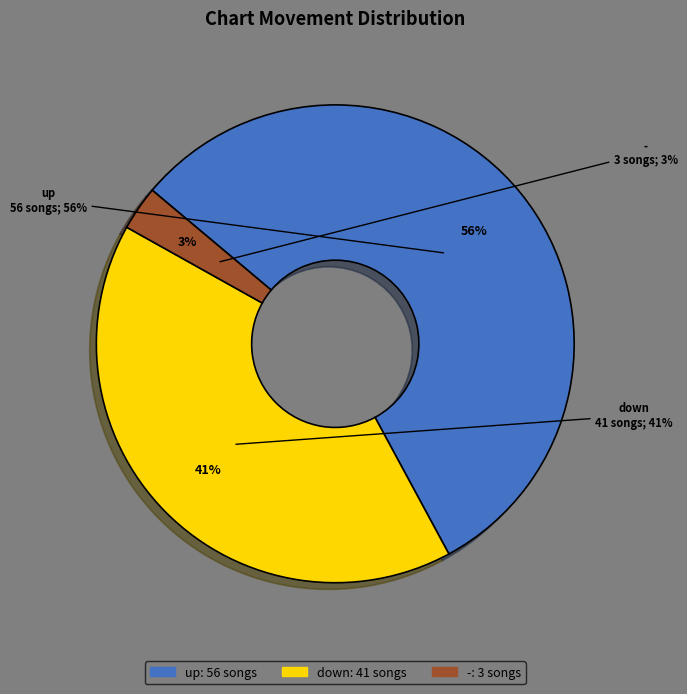

Which has a higher value, up or down?

up